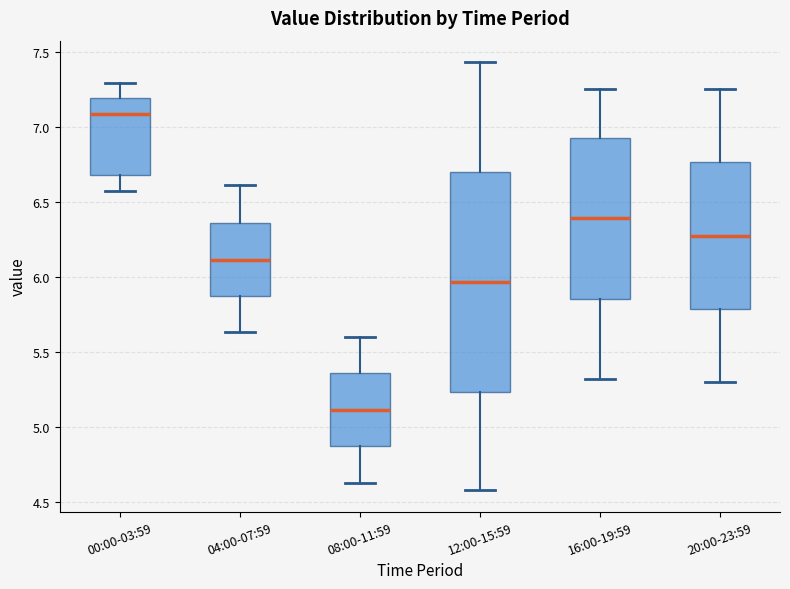

Reading left to right, transcribe this box plot: for each box, give where its median line is, the range the box spans, and where its two whiskers end, as read against the y-axis. The values are not printed on the chart, so give them approximately, as read against the axis.

00:00-03:59: median 7.10, box 6.70 to 7.20, whiskers 6.55 to 7.30
04:00-07:59: median 6.10, box 5.85 to 6.35, whiskers 5.65 to 6.60
08:00-11:59: median 5.10, box 4.85 to 5.35, whiskers 4.65 to 5.60
12:00-15:59: median 5.95, box 5.25 to 6.70, whiskers 4.60 to 7.45
16:00-19:59: median 6.40, box 5.85 to 6.95, whiskers 5.30 to 7.25
20:00-23:59: median 6.30, box 5.80 to 6.75, whiskers 5.30 to 7.25